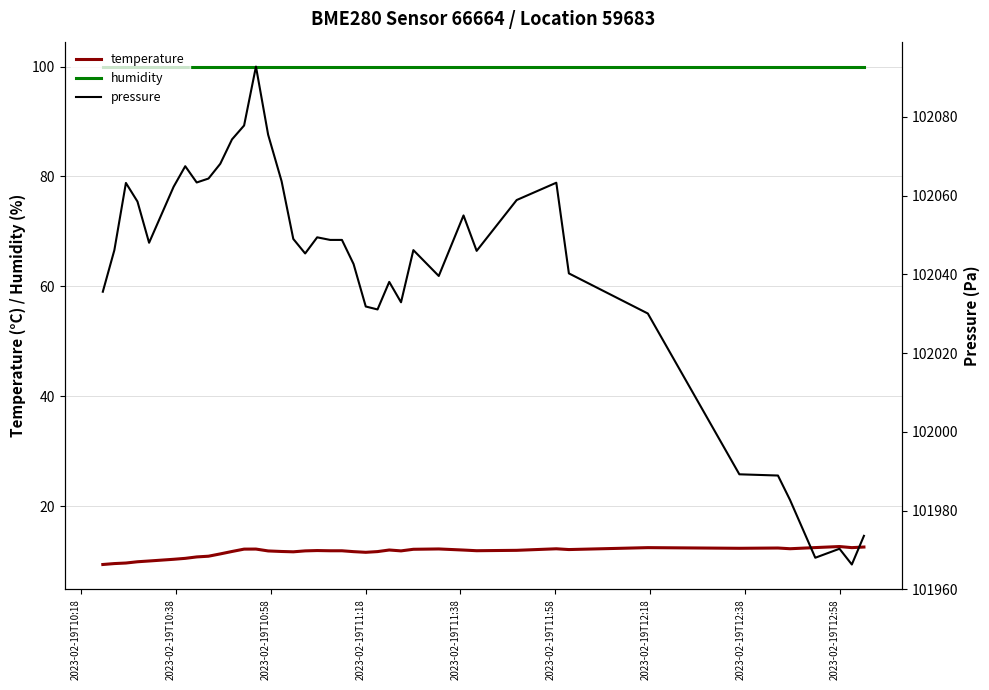

True or false: temperature and humidity intersect in this chart.

False